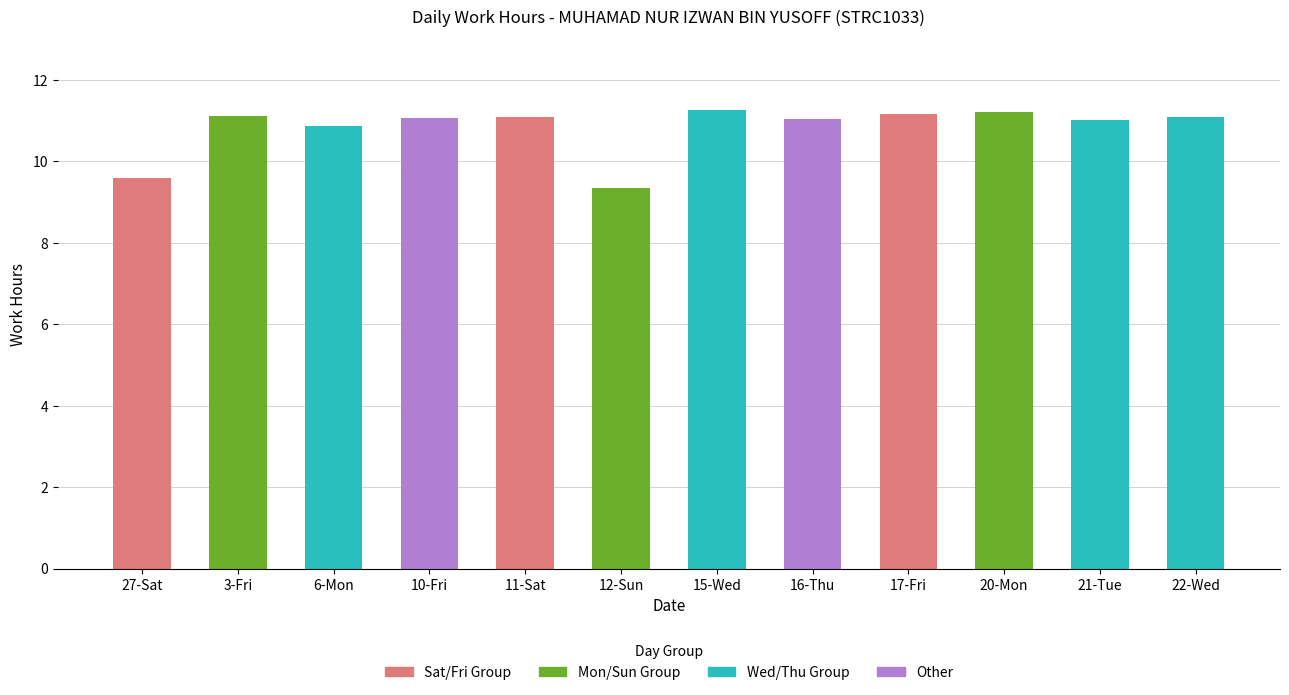

What is the ratio of the value at 27-Sat to the value at 20-Mon?

0.9